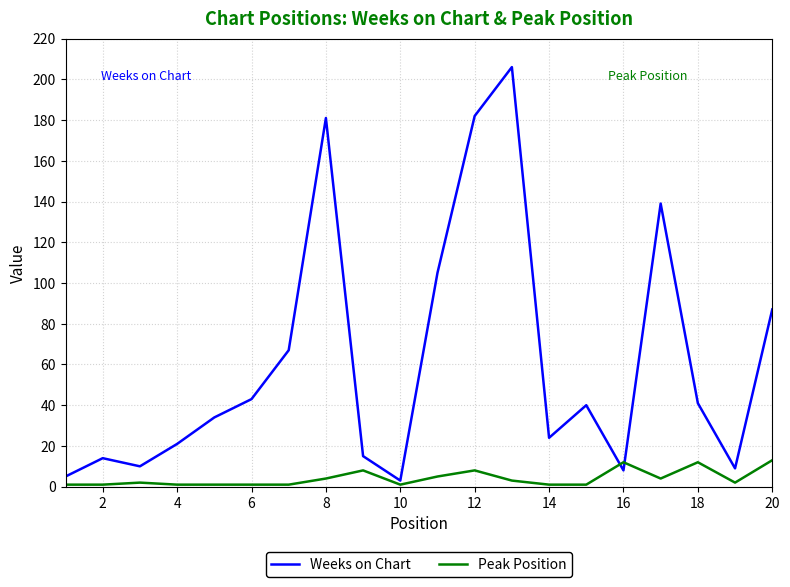

What is the difference between the maximum and minimum values in the Weeks on Chart series?

203